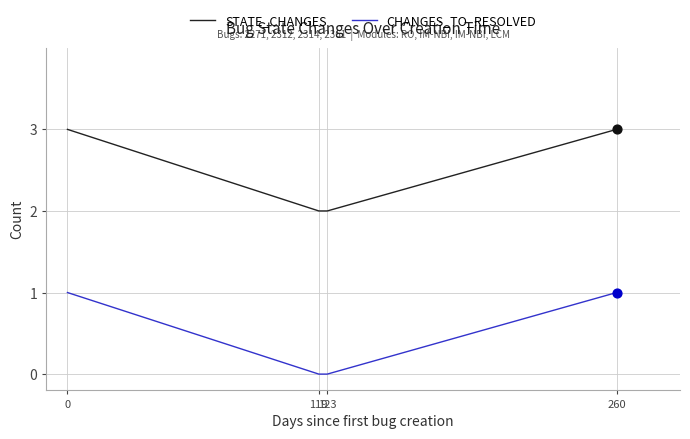

True or false: CHANGES_TO_RESOLVED has more than 2 interior local peaks.

False